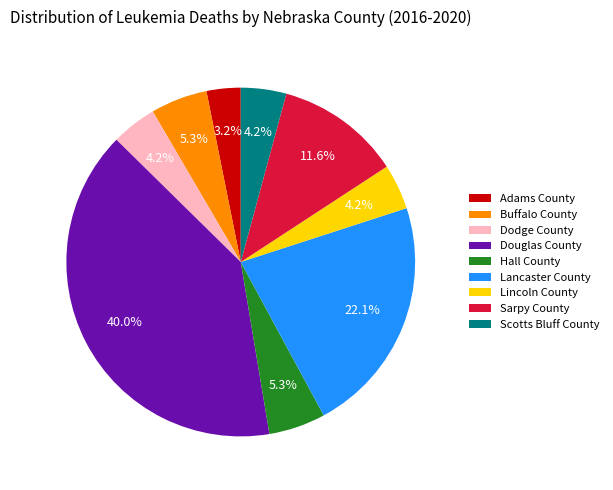

True or false: Scotts Bluff County accounts for 12% of the total.

False